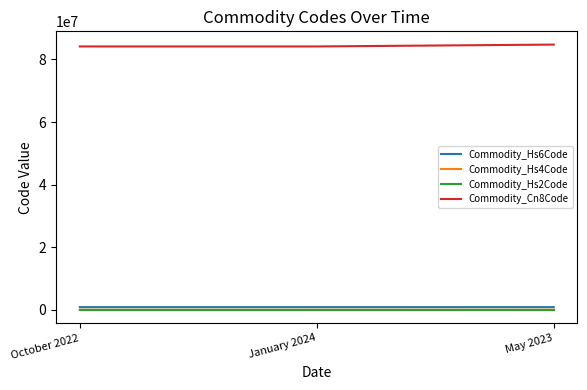

At how many categories does at least one series exceed 53980238?

3